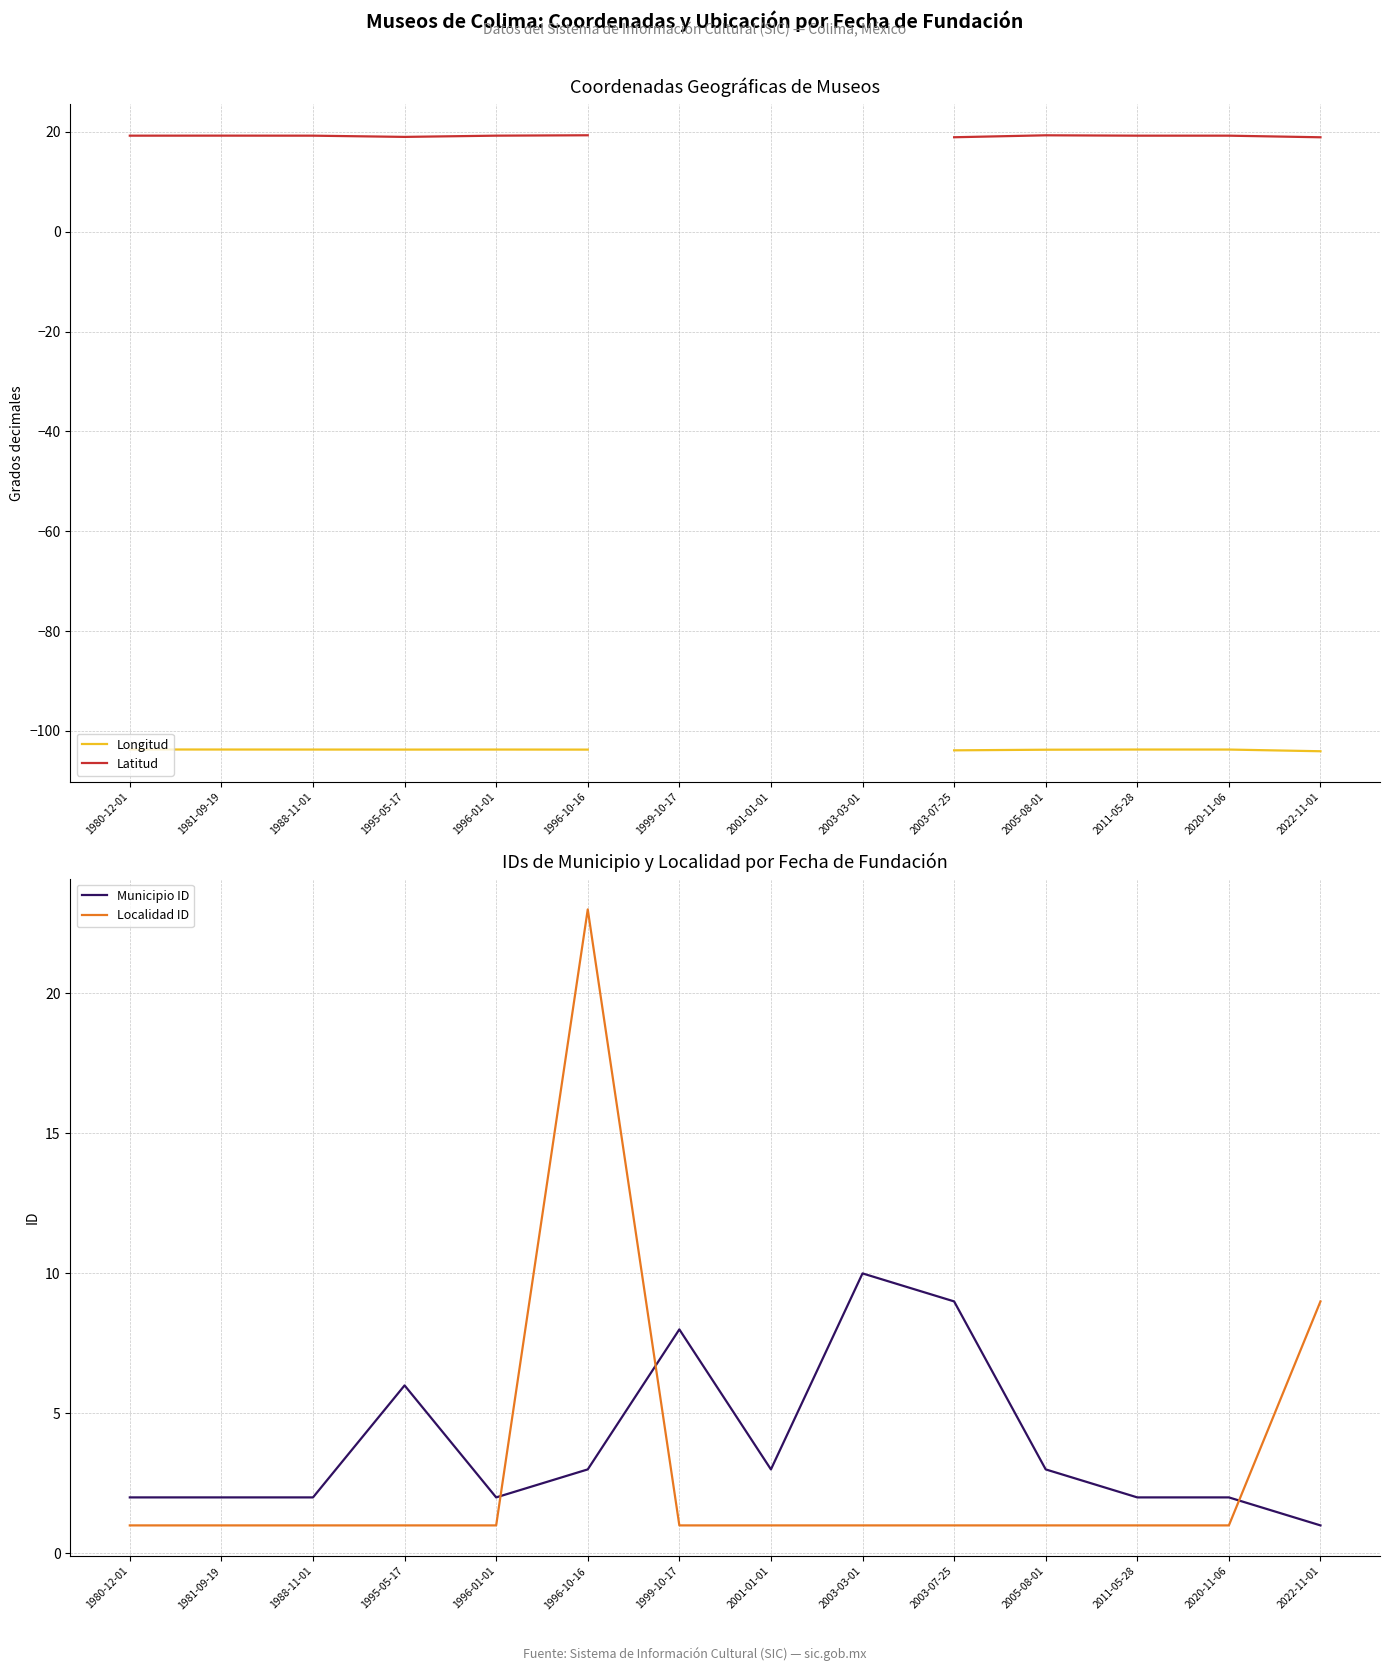

What is the label of the 3rd point from the right?

2011-05-28